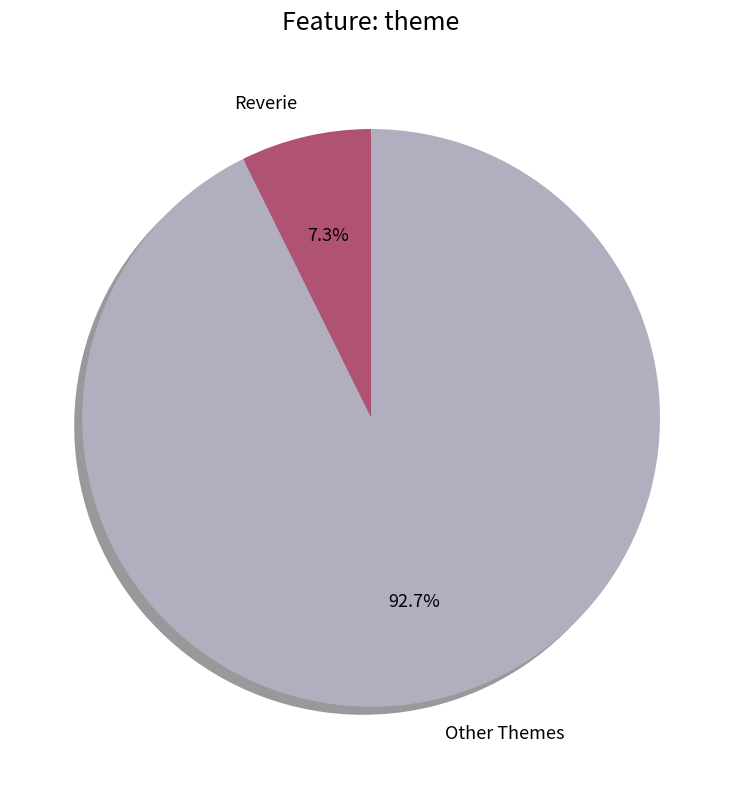

Is there any slice that represents more than half of the pie?

Yes